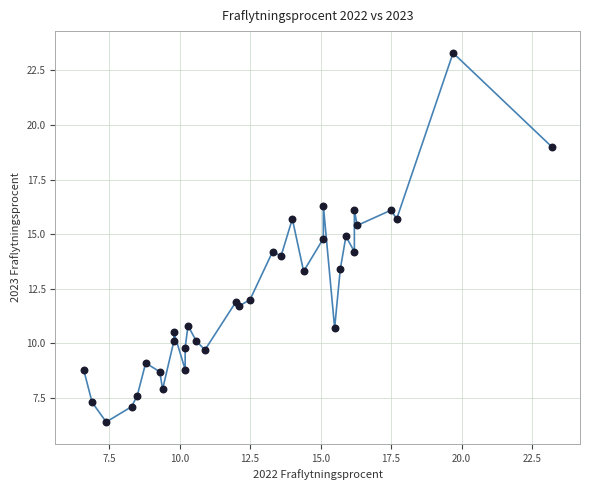

What is the range of X values (max minus min)?

16.6